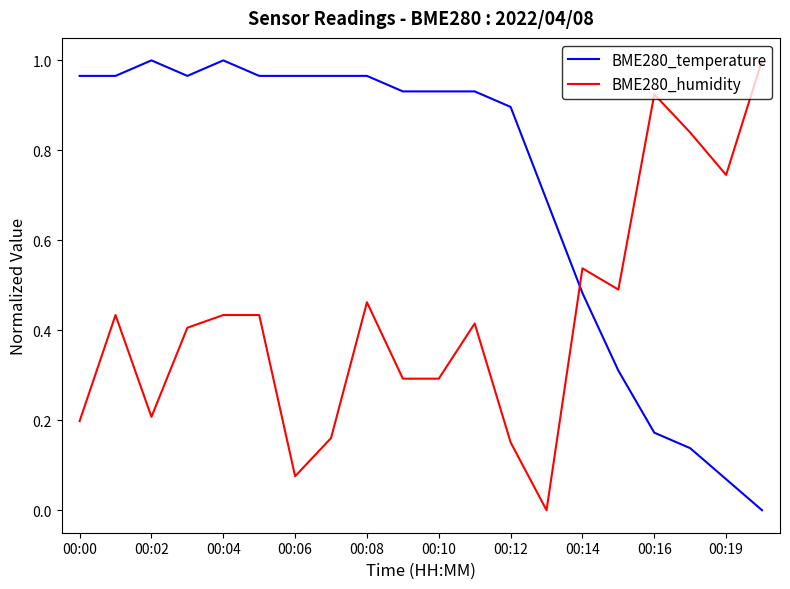

Which series has the largest total across all categories?

BME280_temperature